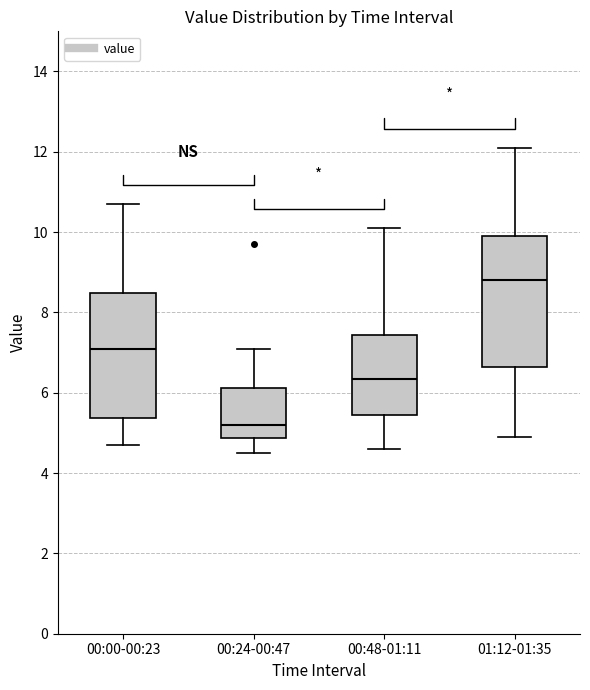

Where does the median line of the box for 00:00-00:23 sit on the y-axis? The values are not printed on the chart, so give them approximately, as read against the axis.

7.2